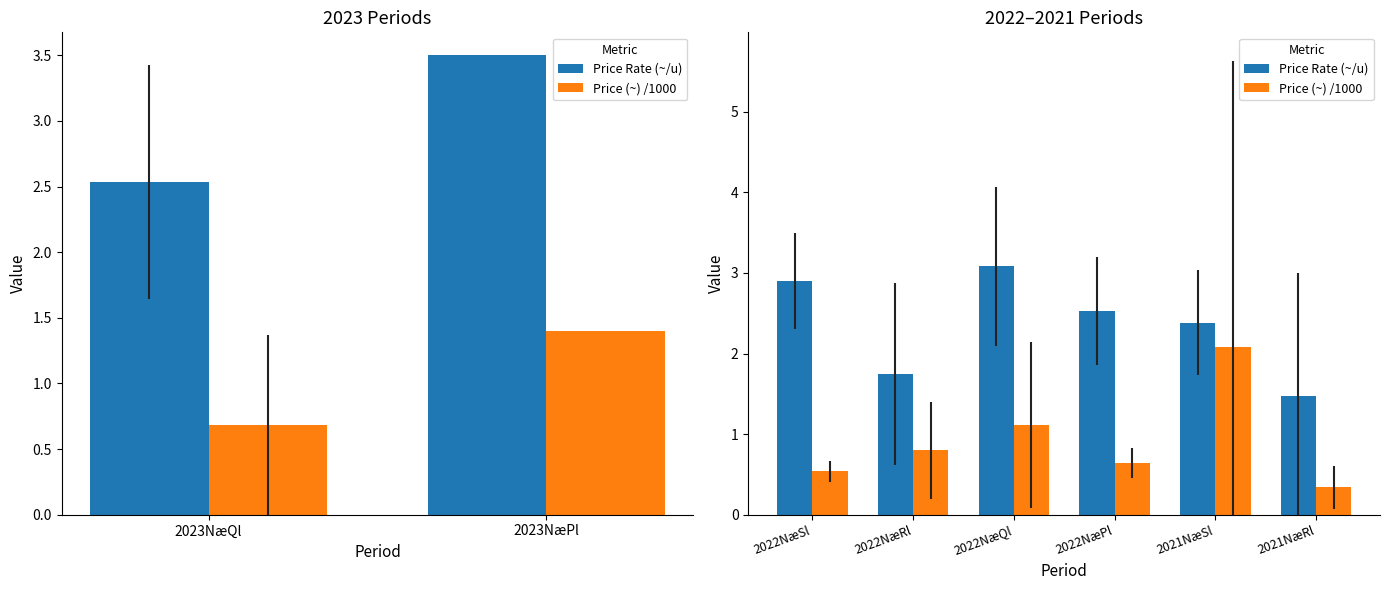

Does the chart contain any negative values?

No